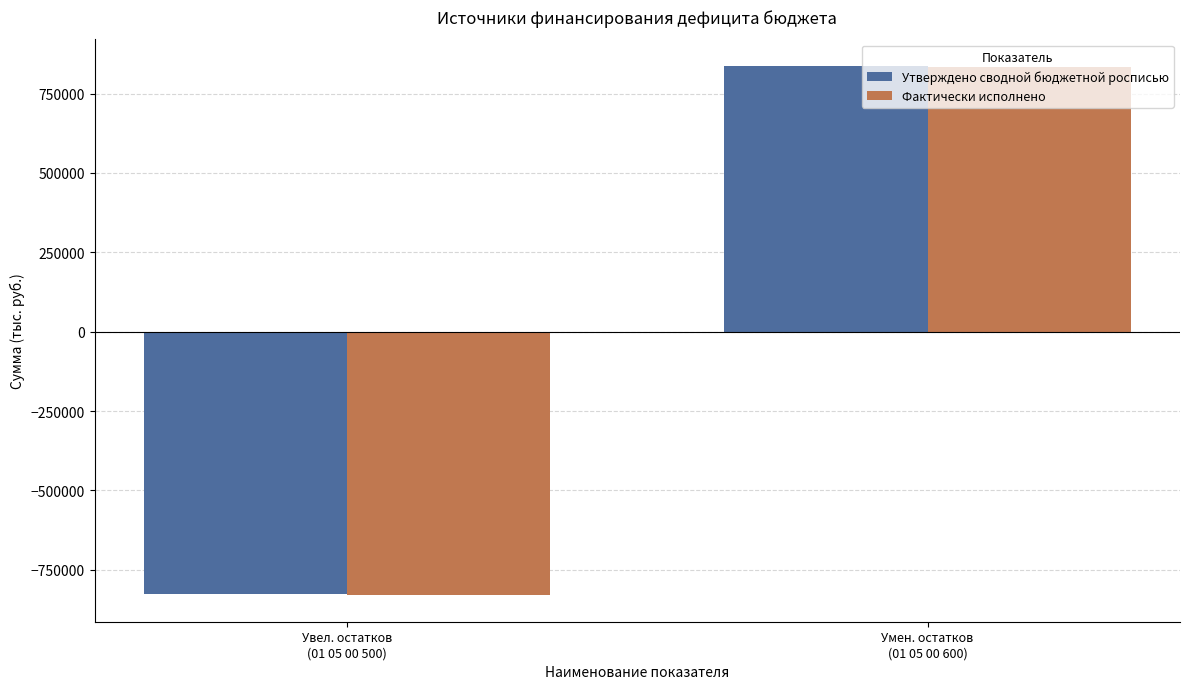

What is the label of the 2nd bar from the left?

Умен. остатков
(01 05 00 600)